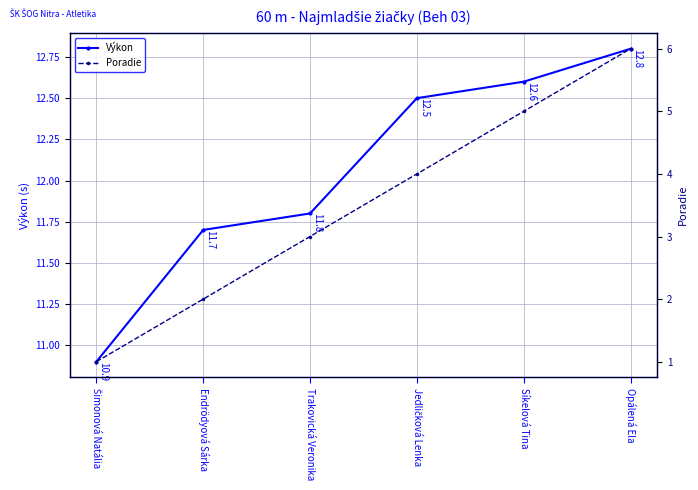

Which has a higher value, Endrödyová Sárka or Jedličková Lenka?

Jedličková Lenka